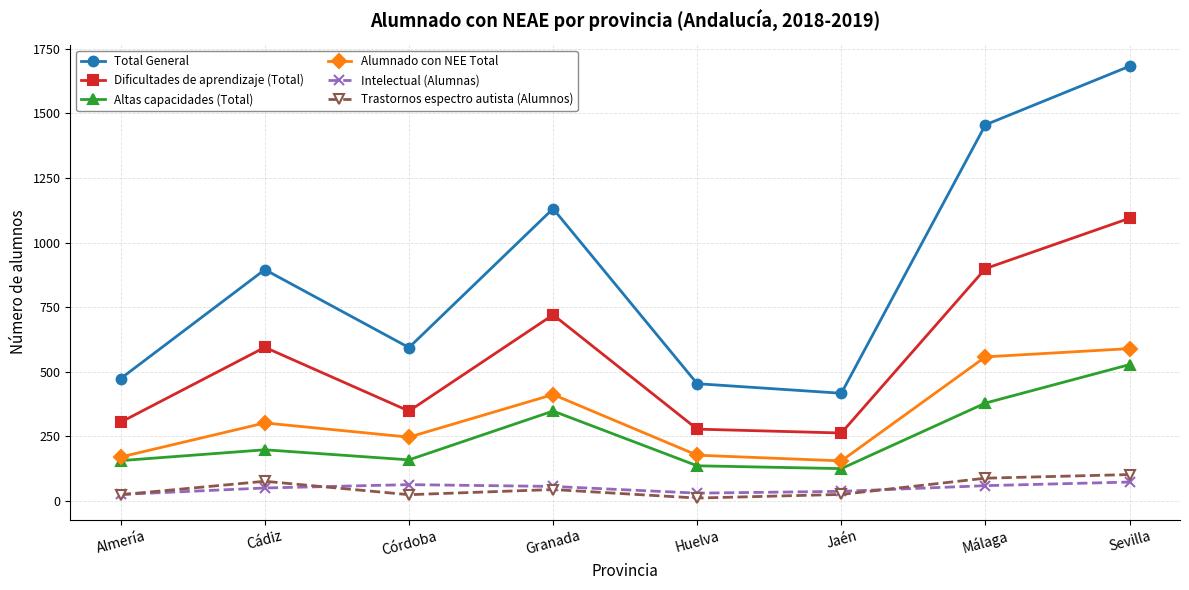

What position from the right is Huelva?

4